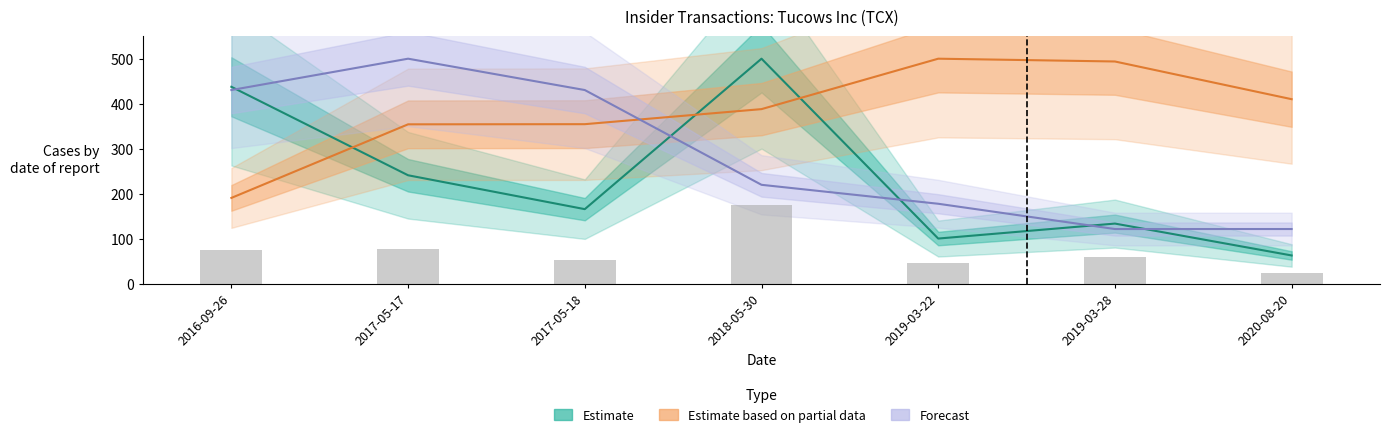

Between 2017-05-17 and 2017-05-18, which series saw the biggest shift?

Estimate